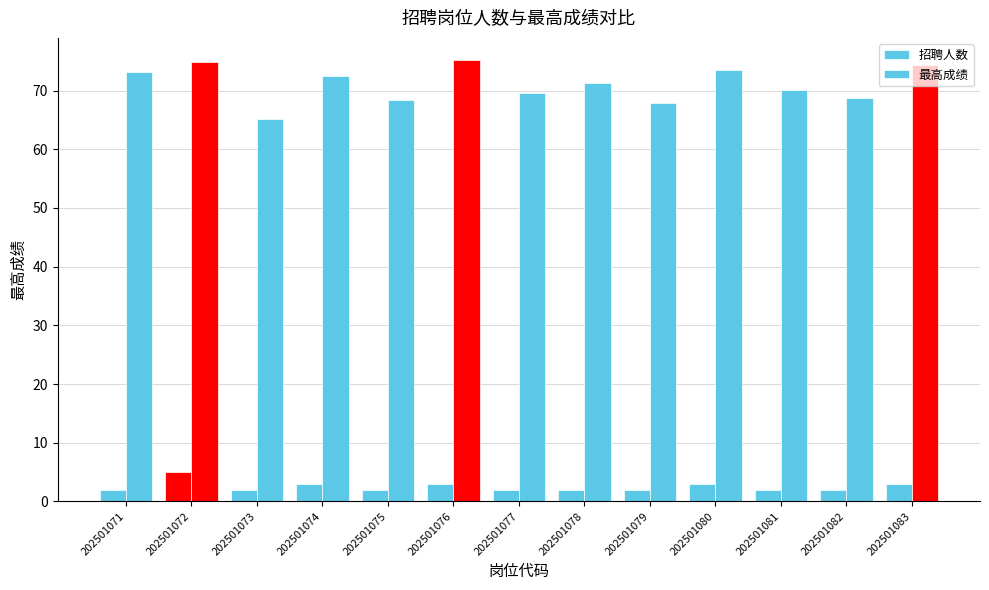

What is the difference between the maximum and second lowest values in the 最高成绩 series?

7.3